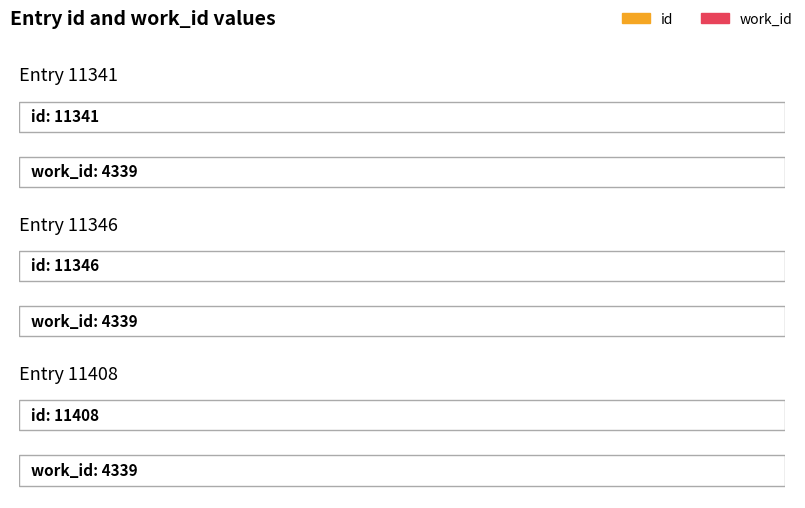

List the labels in order of work_id value, largest first.

Entry 11341, Entry 11346, Entry 11408